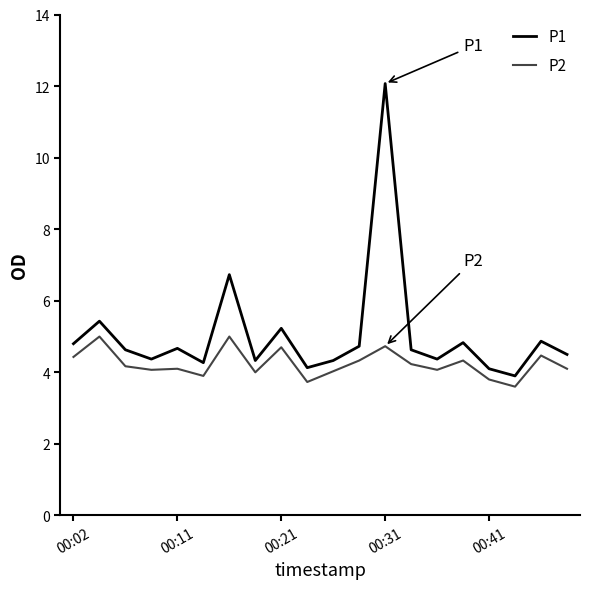

How many values in the P1 series exceed 4?

19